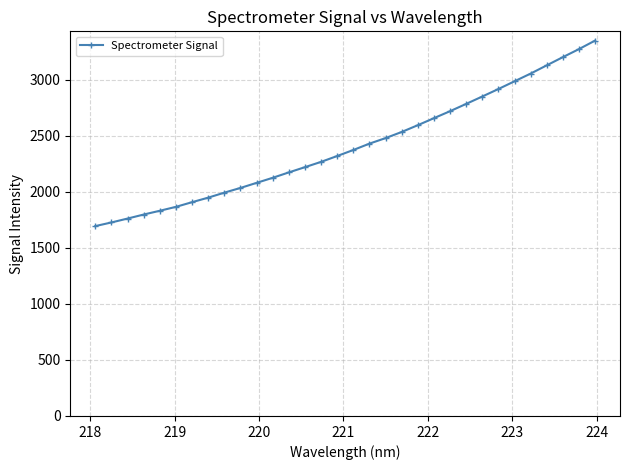

Does the chart have visible grid lines?

Yes